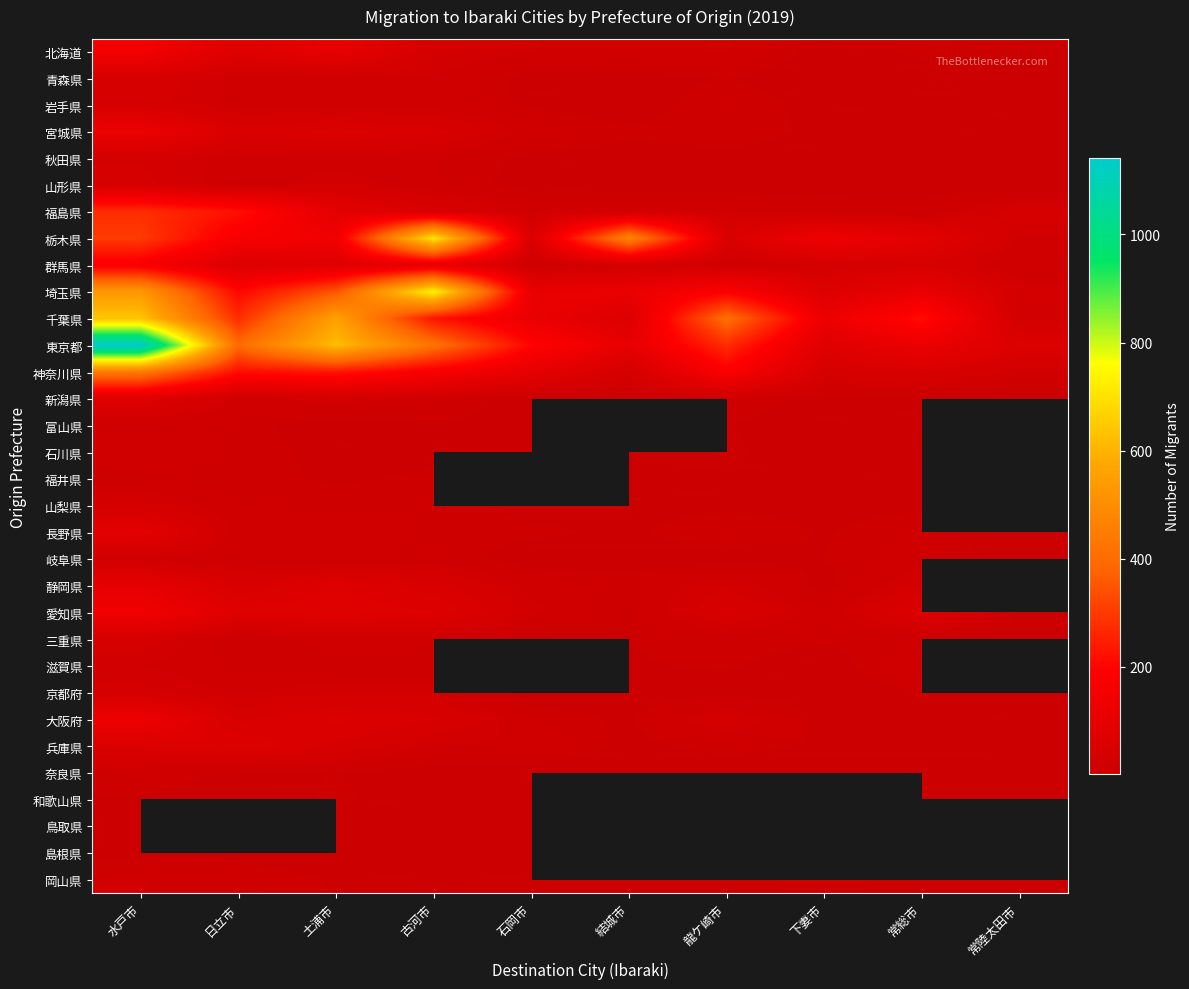

What is the difference between the highest and lowest values at 水戸市?

1138.0